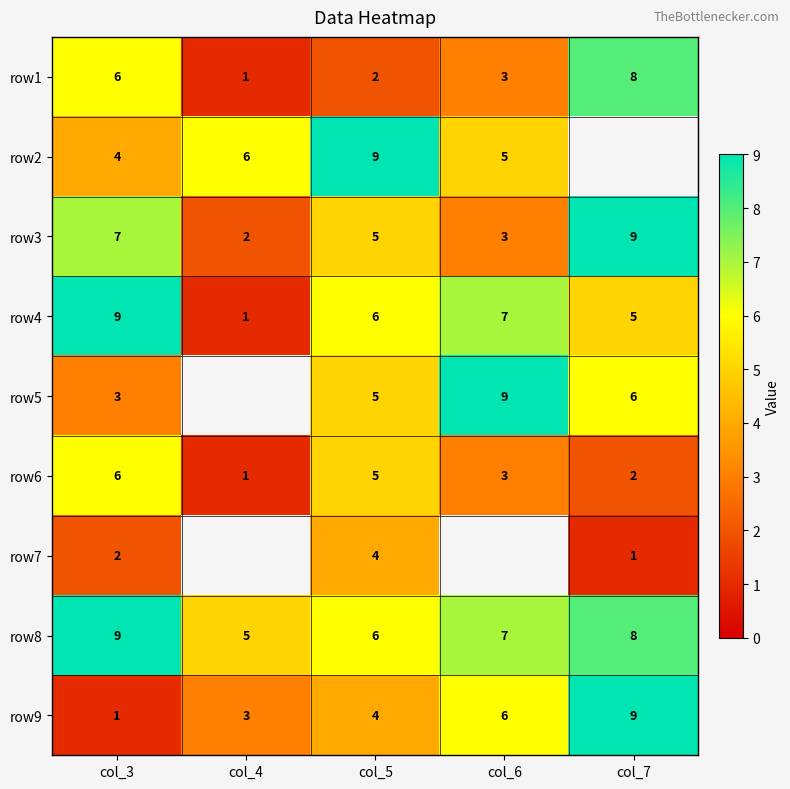

Which series changed the most between col_3 and col_5?

row2